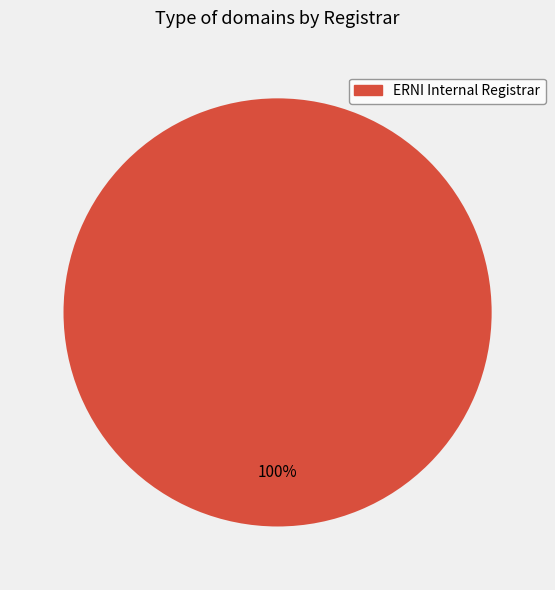

Is there any slice that represents more than half of the pie?

Yes